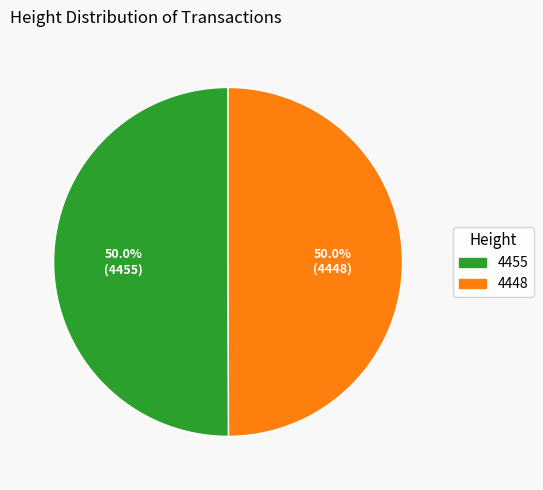

What percentage is the 4455 slice, to the nearest percent?

50%